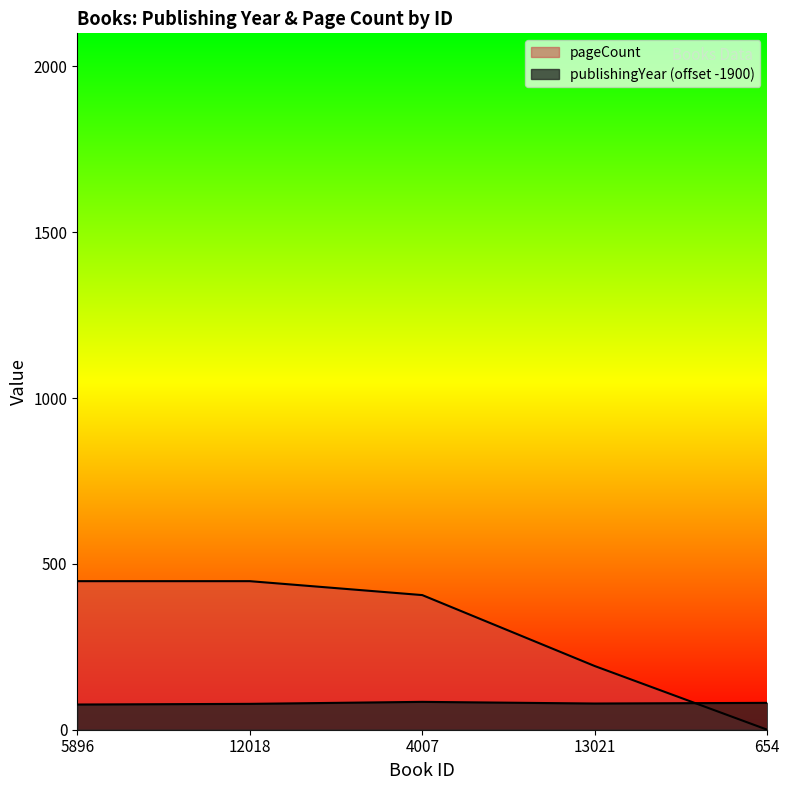

Is it true that pageCount equals 406 at 4007?

True